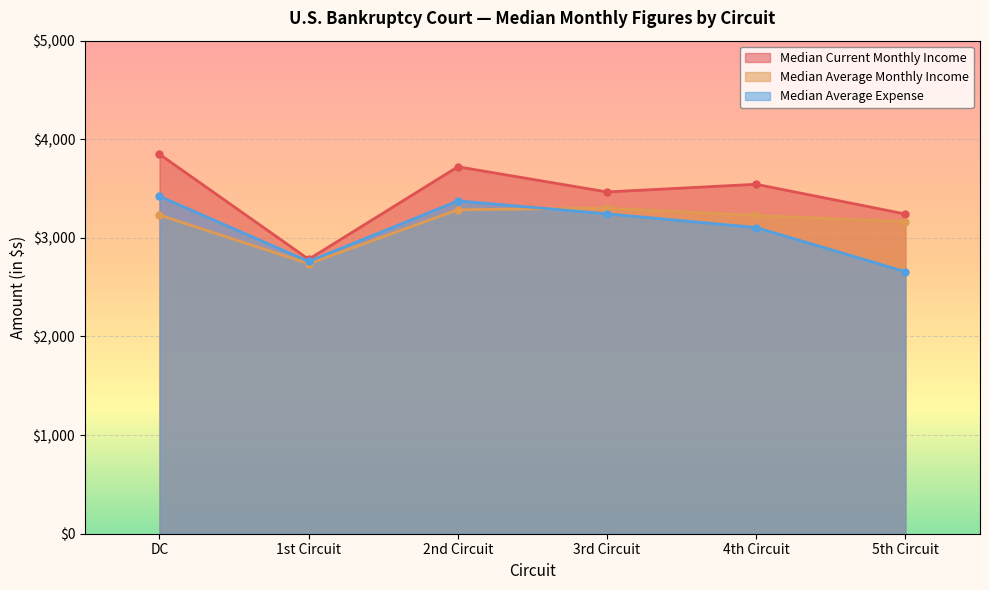

Is it true that Median Average Expense equals 2189.7 at 2nd Circuit?

False